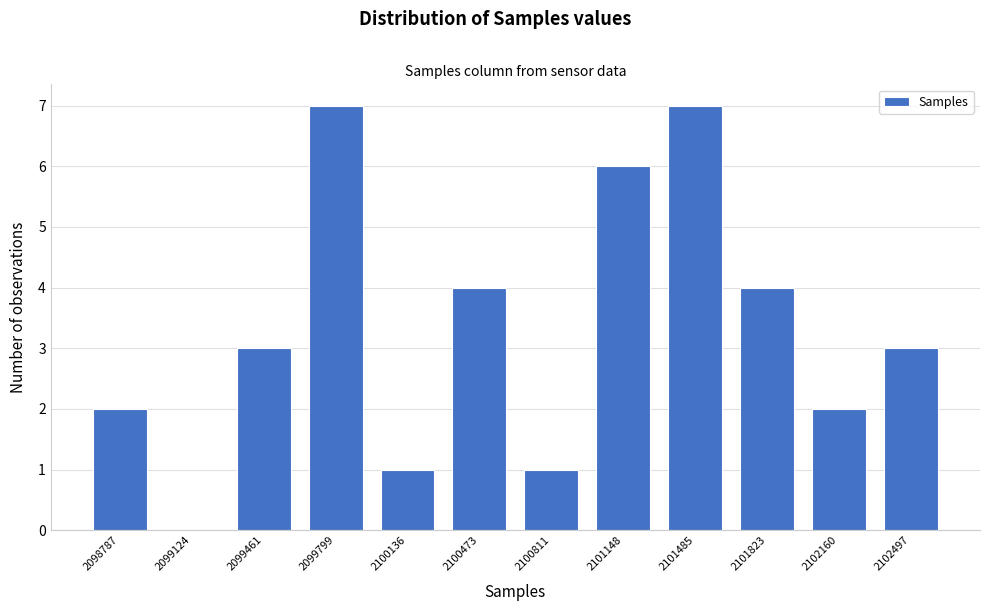

Reading left to right, extract all data points from this chart.

2098787=2	2099124=0	2099461=3	2099799=7	2100136=1	2100473=4	2100811=1	2101148=6	2101485=7	2101823=4	2102160=2	2102497=3